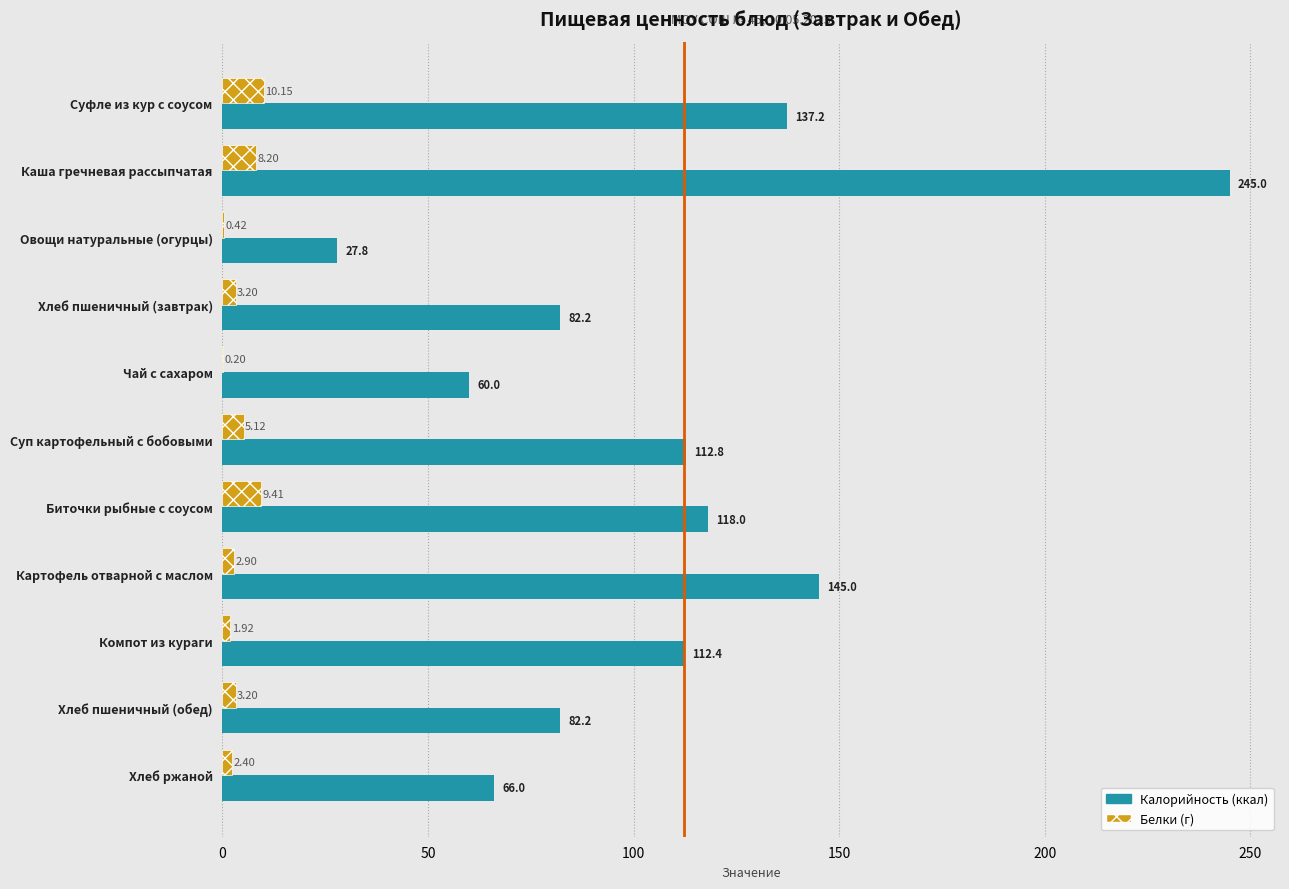

What is the total value across all series at Компот из кураги?

114.3